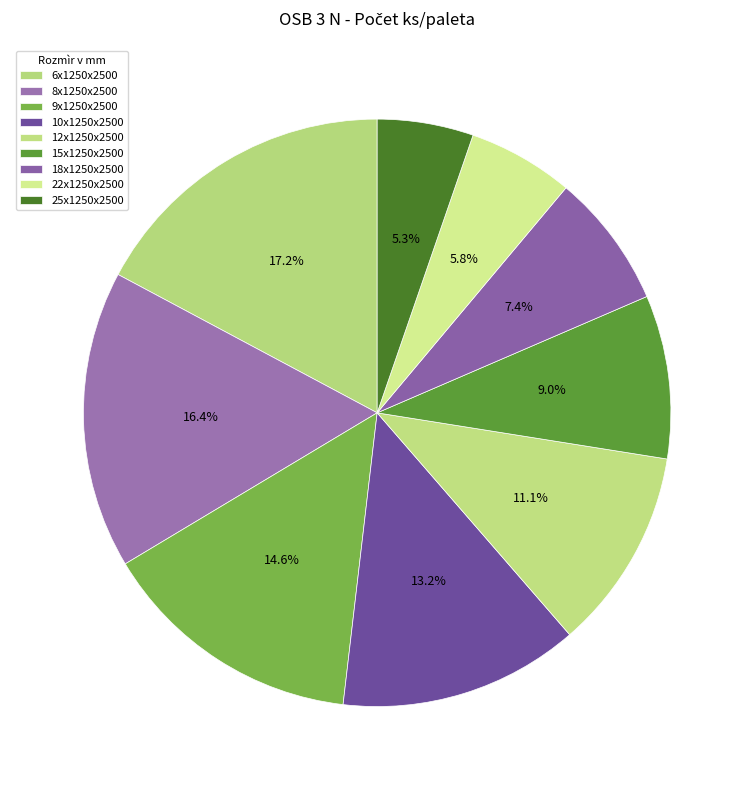

How many slices are in this pie chart?

9